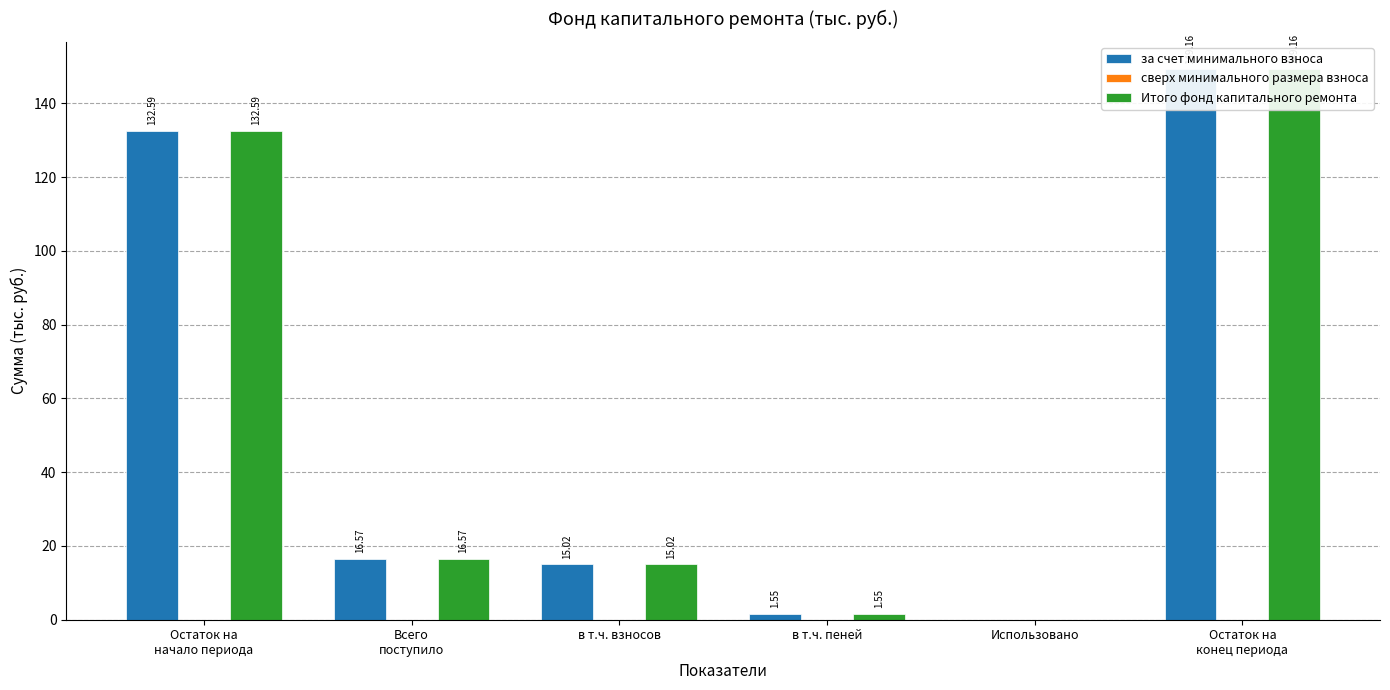

Which has a higher value, в т.ч. пеней or в т.ч. взносов?

в т.ч. взносов